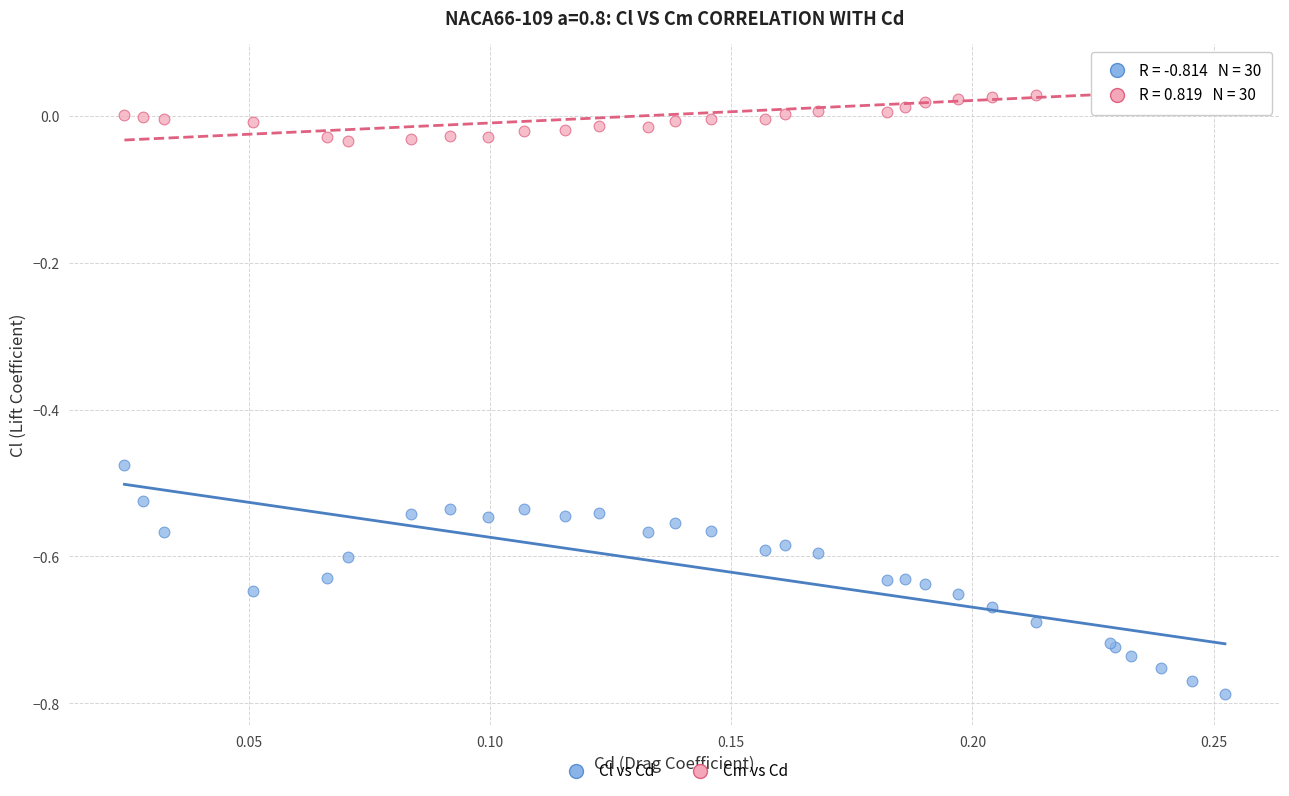

Which series contains the lowest Y value?

Cl vs Cd